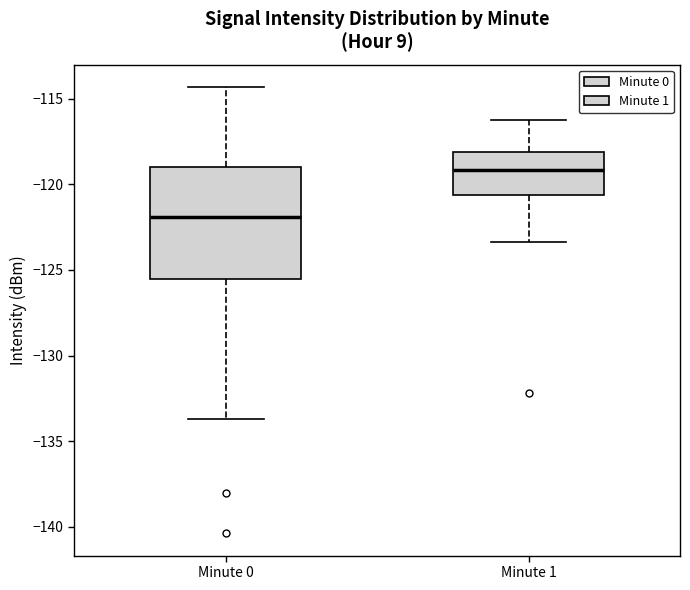

Which box is the tallest, from its lower edge to its upper edge?

Minute 0